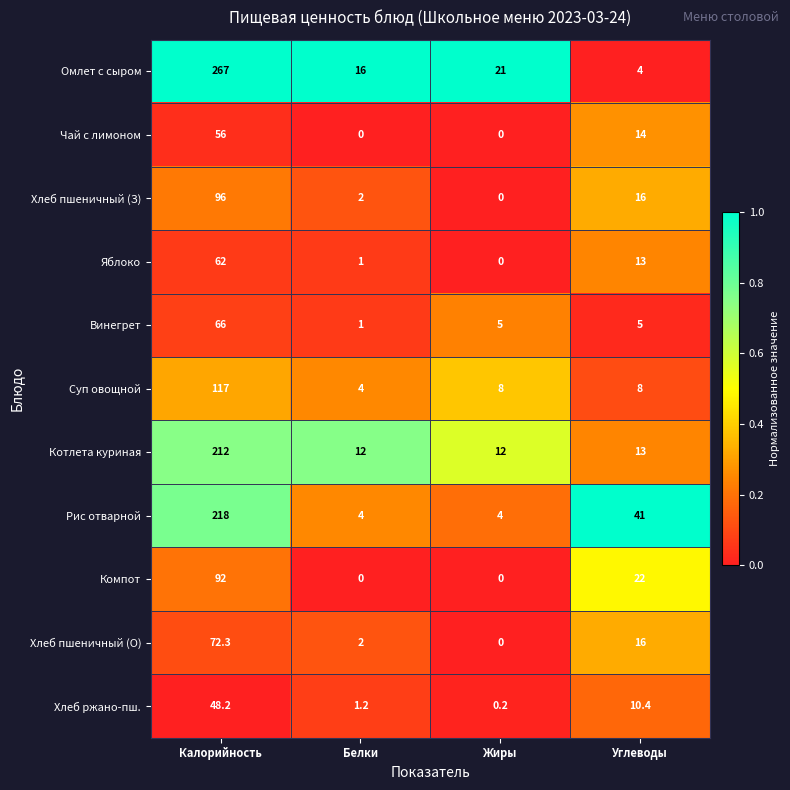

What is the difference between the Хлеб пшеничный (О) values at Углеводы and Калорийность?

56.3